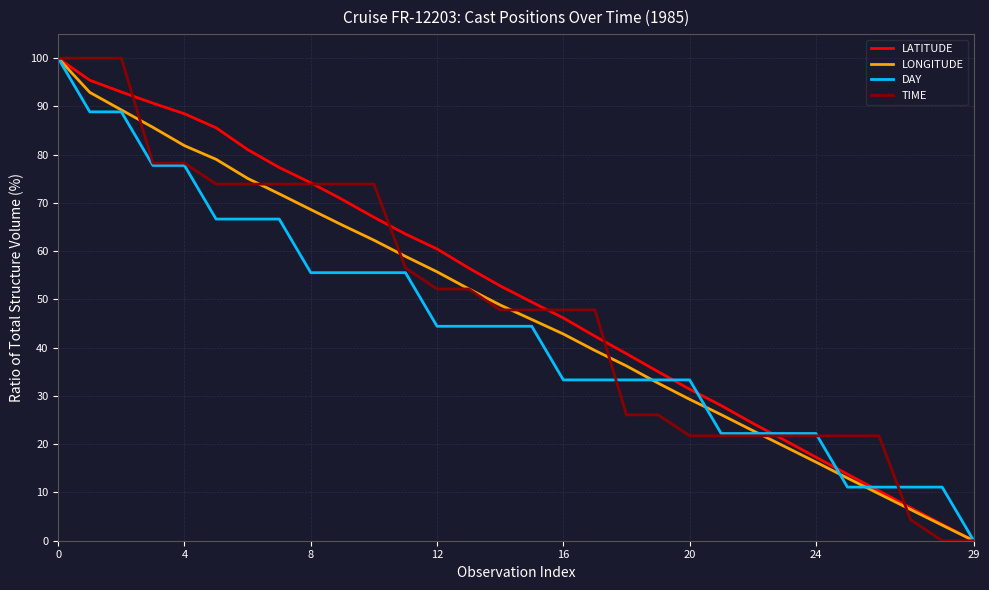

True or false: LONGITUDE has more than 0 points higher than both neighbors.

False